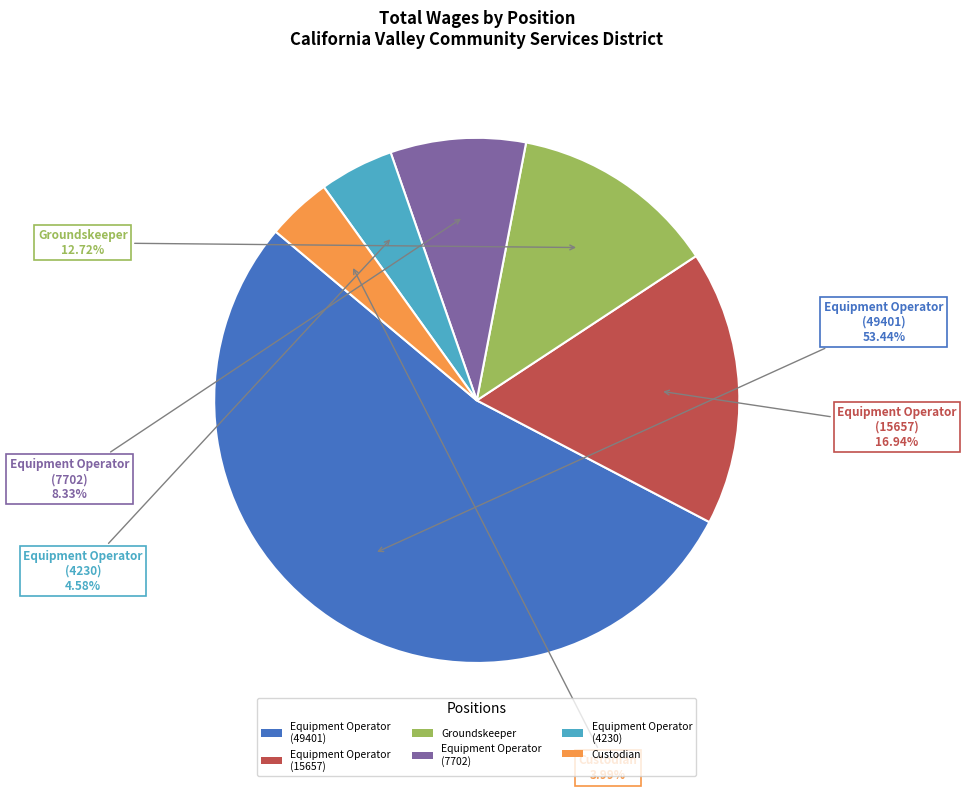

What is the total percentage of Custodian and Equipment Operator (49401)?

57.4%